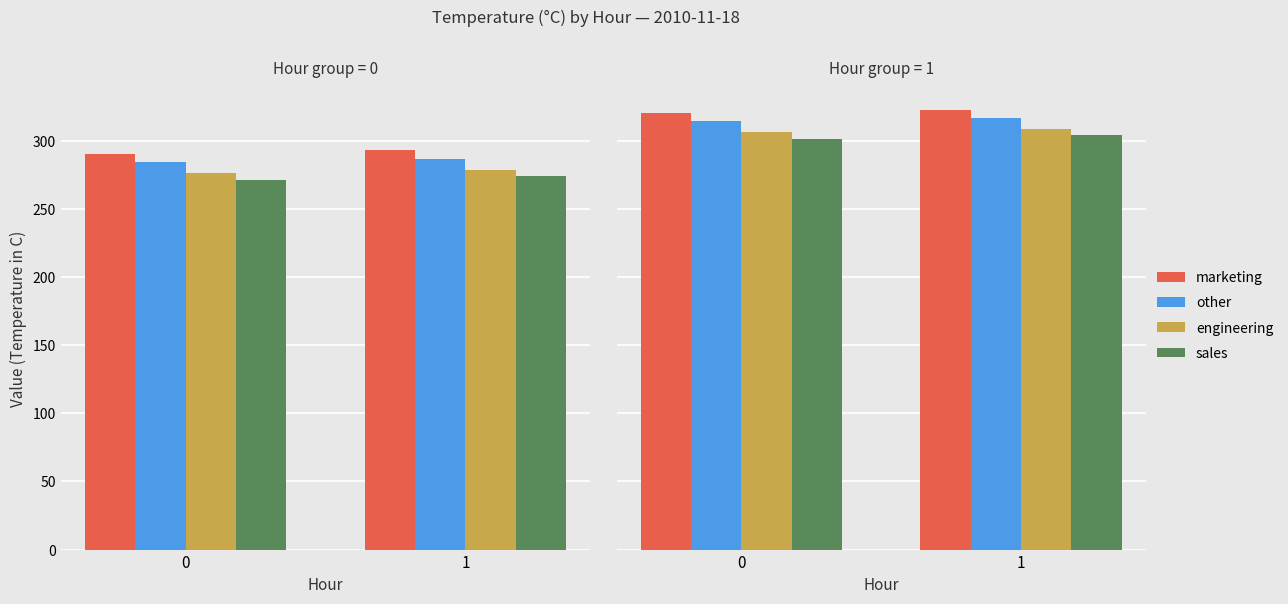

What is the value of the sales bar at the 1st from the left?

301.3